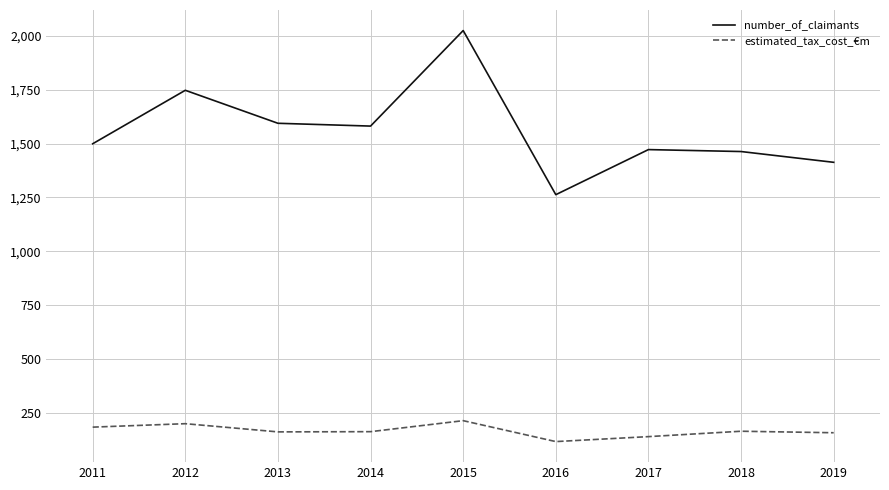

True or false: number_of_claimants and estimated_tax_cost_€m cross at least once.

False